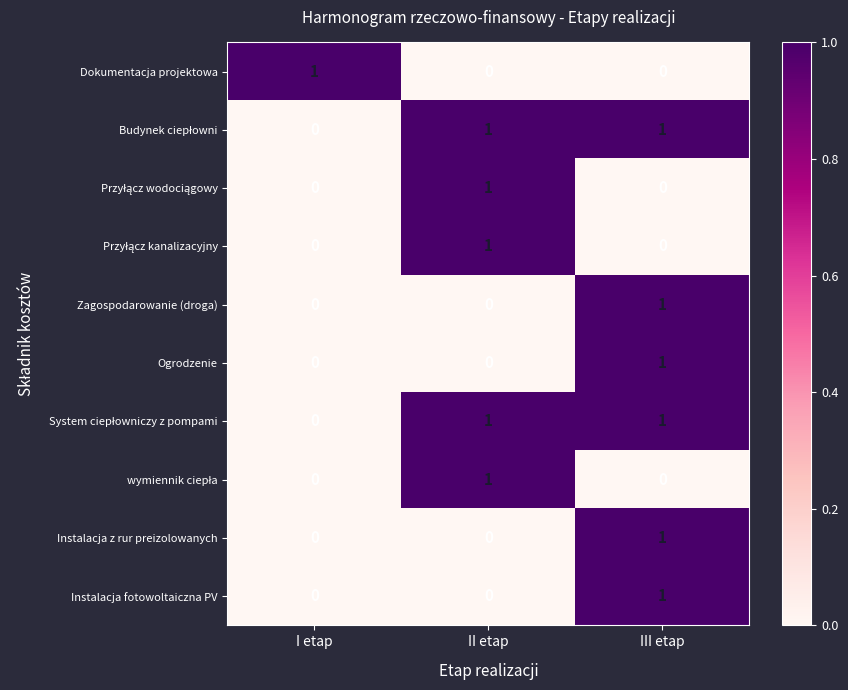

At which category is the sum across all series the highest?

III etap